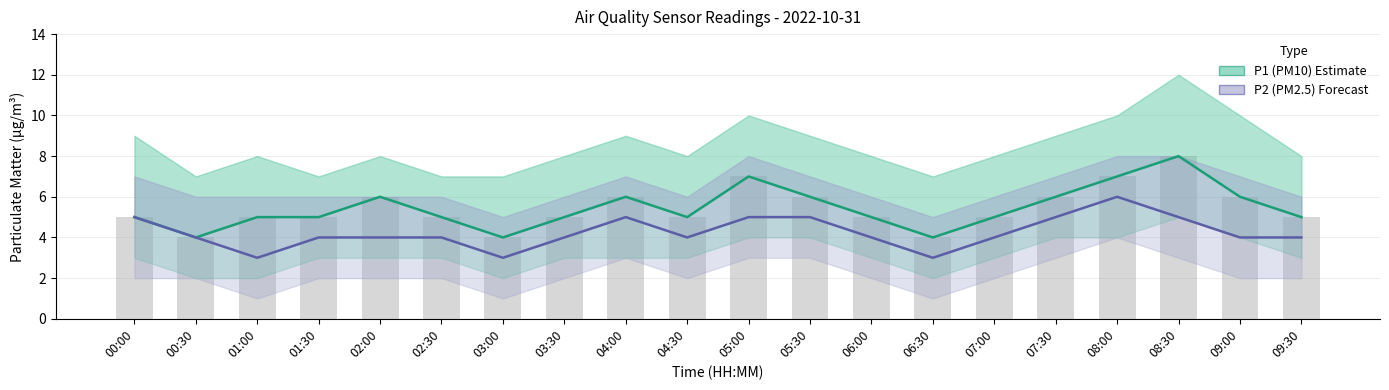

Between 08:00 and 08:30, which is larger?

08:30